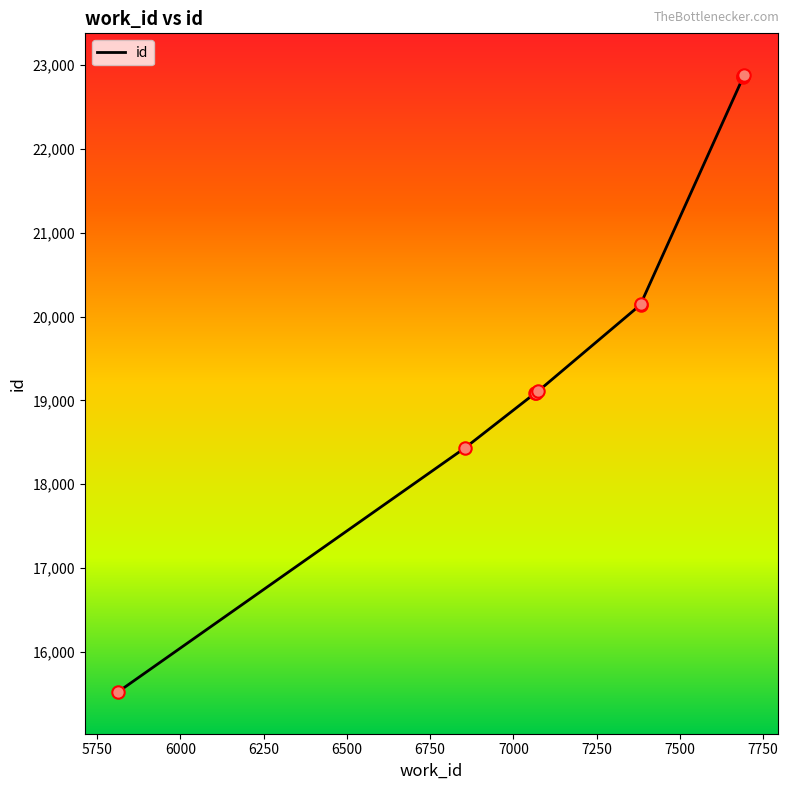

Which has a higher value, 6000 or 6500?

6500